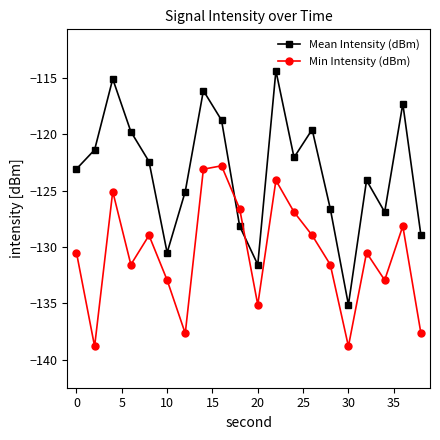

What is the minimum value shown in the chart?

-138.8